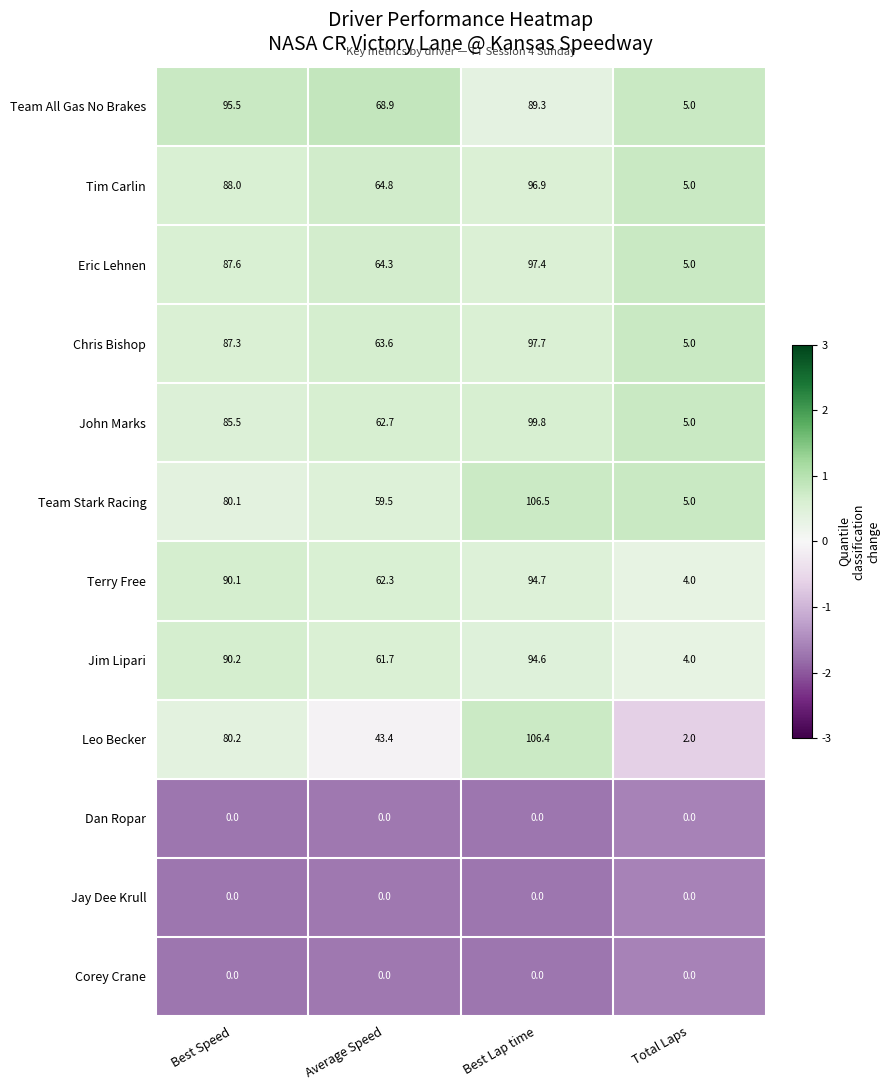

List the labels in order of Team Stark Racing value, smallest first.

Total Laps, Average Speed, Best Speed, Best Lap time